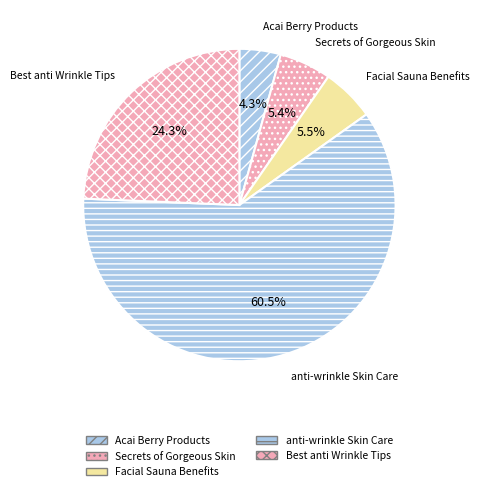

How much of the chart is everything except Acai Berry Products?

95.7%